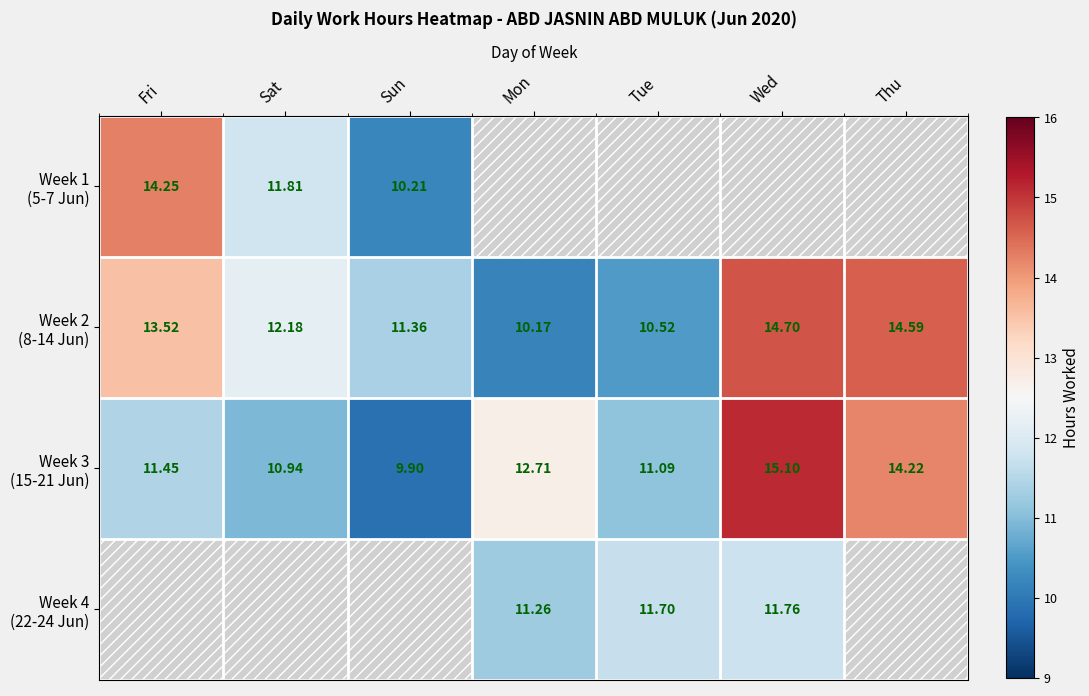

The value of Week 2 (8-14 Jun) at Wed is 14.7. True or false?

True